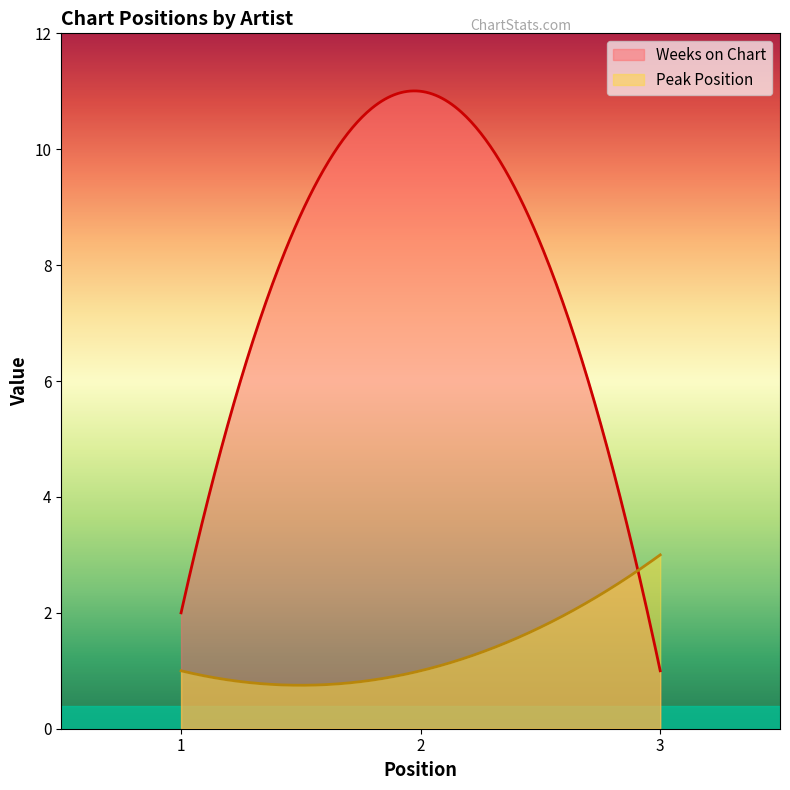

At which category is the sum across all series the highest?

2